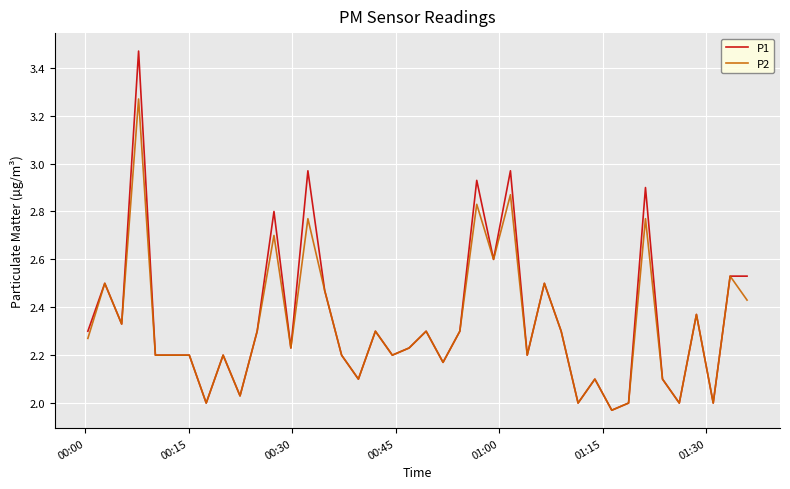

Which series has the largest range (max minus min)?

P1